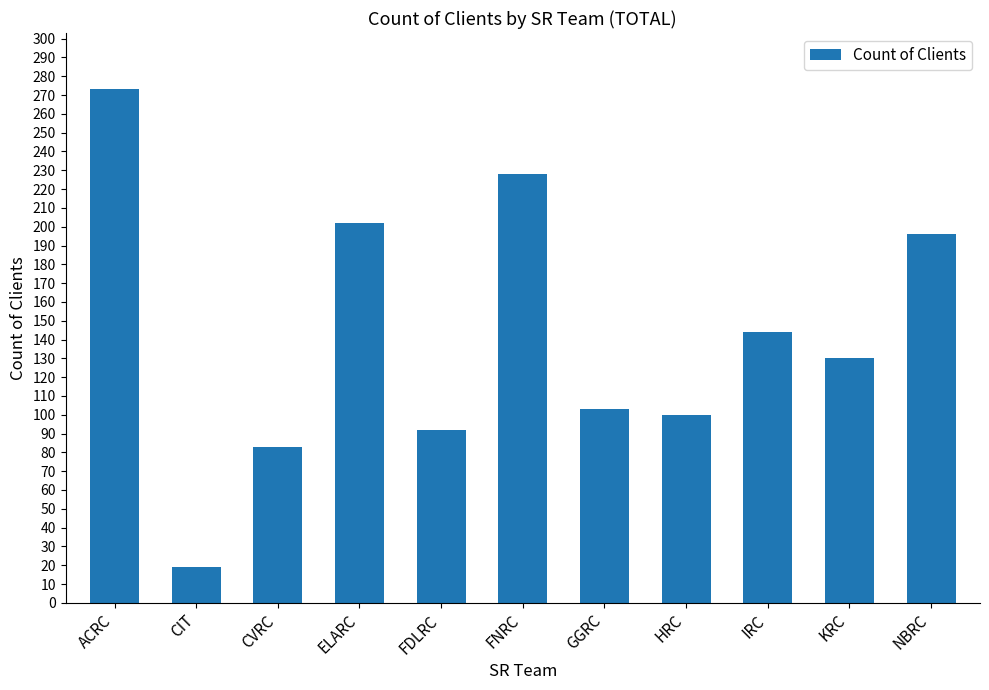

Which label corresponds to the largest value in the chart?

ACRC